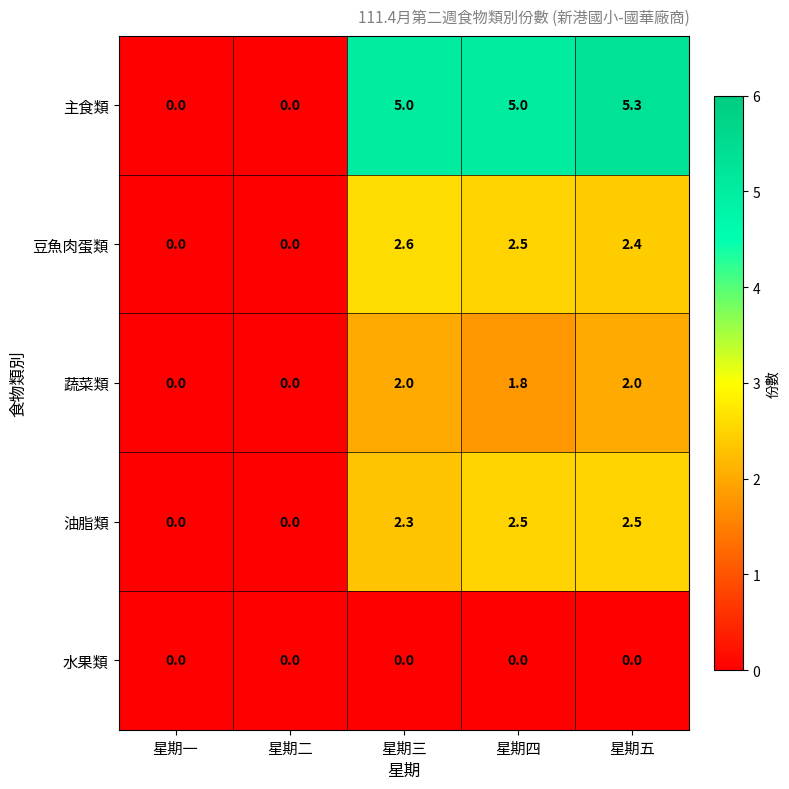

Read the 蔬菜類 value at 星期四.

1.8